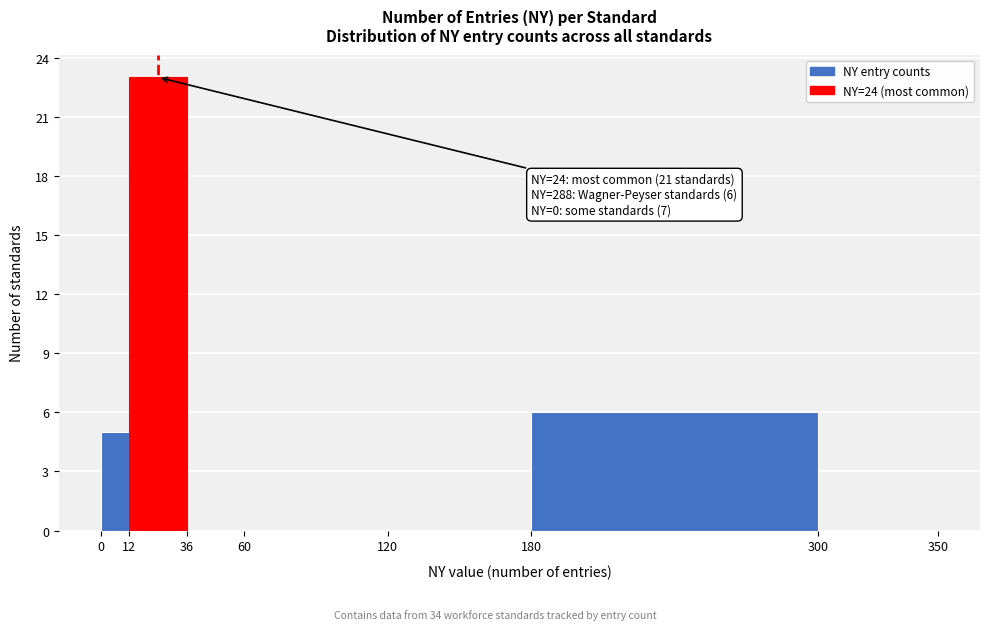

Over which range of the x-axis is the bar tallest?

12 to 36